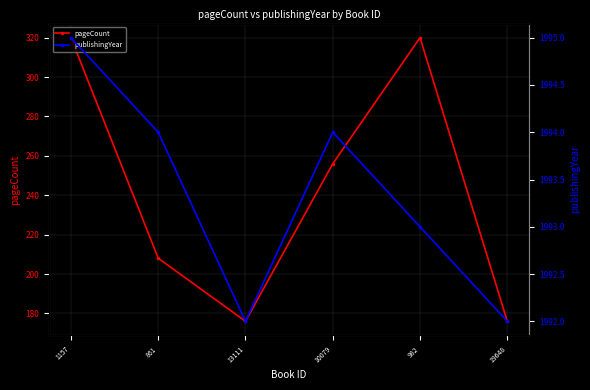

Reading left to right, transcribe all the data shown in this chart.

pageCount: 1157=320	861=208	13111=176	10079=256	982=320	19648=176
publishingYear: 1157=1995	861=1994	13111=1992	10079=1994	982=1993	19648=1992